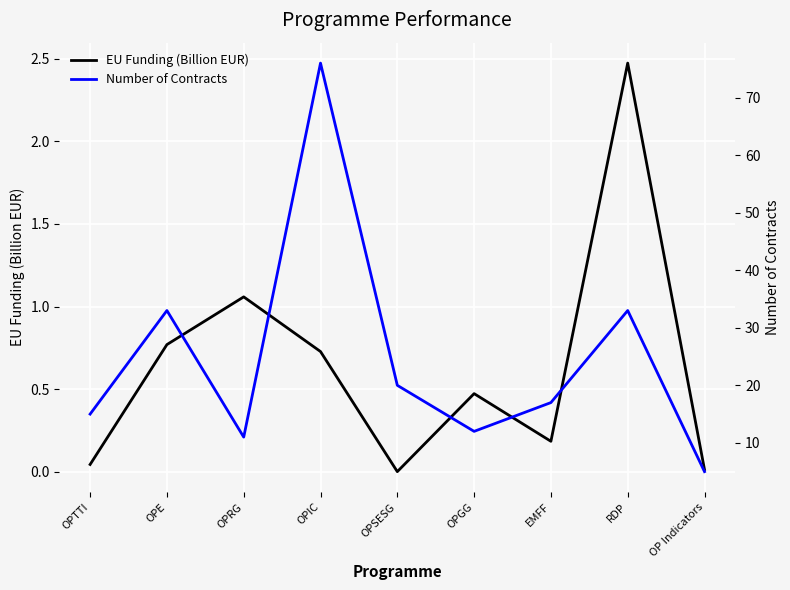

Which label corresponds to the largest value in the chart?

OPIC